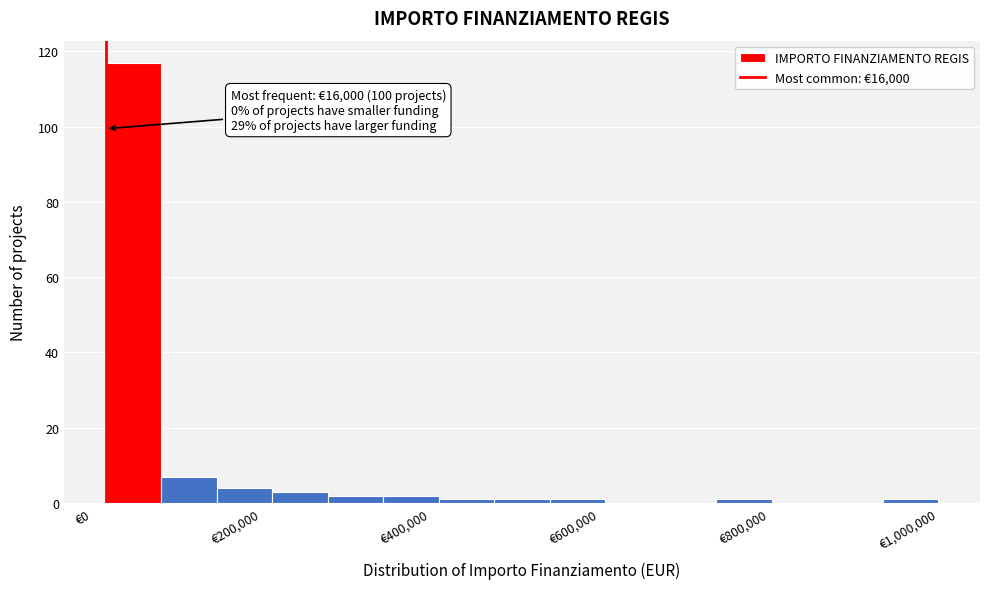

Read against the x-axis, roughly where is the centre of the tallest bar?

40000